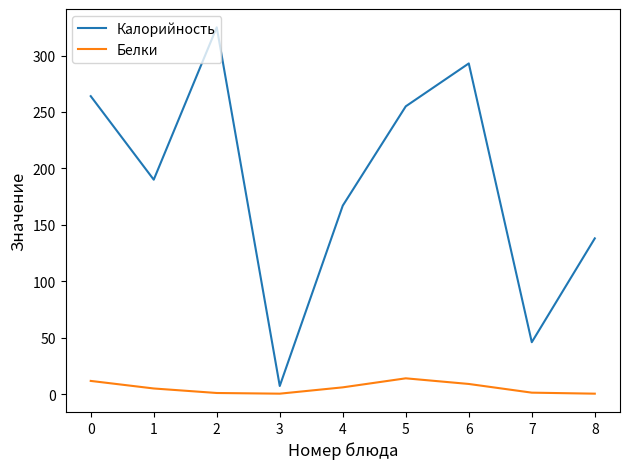

How many lines are shown in the chart?

2